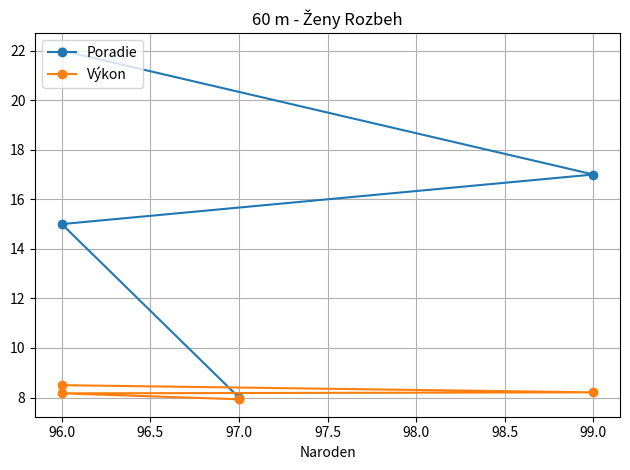

True or false: Poradie and Výkon intersect in this chart.

False